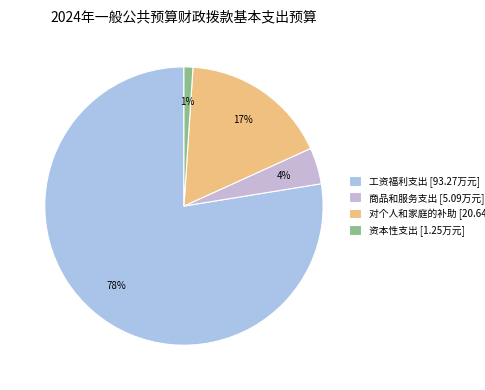

Rank the categories by value from highest to lowest.

工资福利支出, 对个人和家庭的补助, 商品和服务支出, 资本性支出